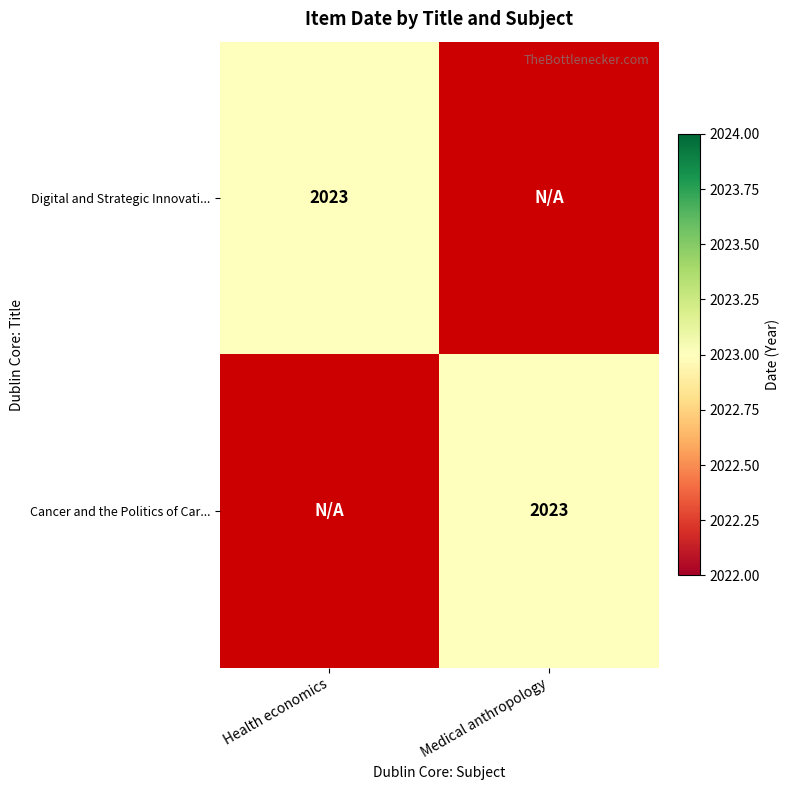

What is the highest value of the Cancer and the Politics of Care: Inequa... series?

2023